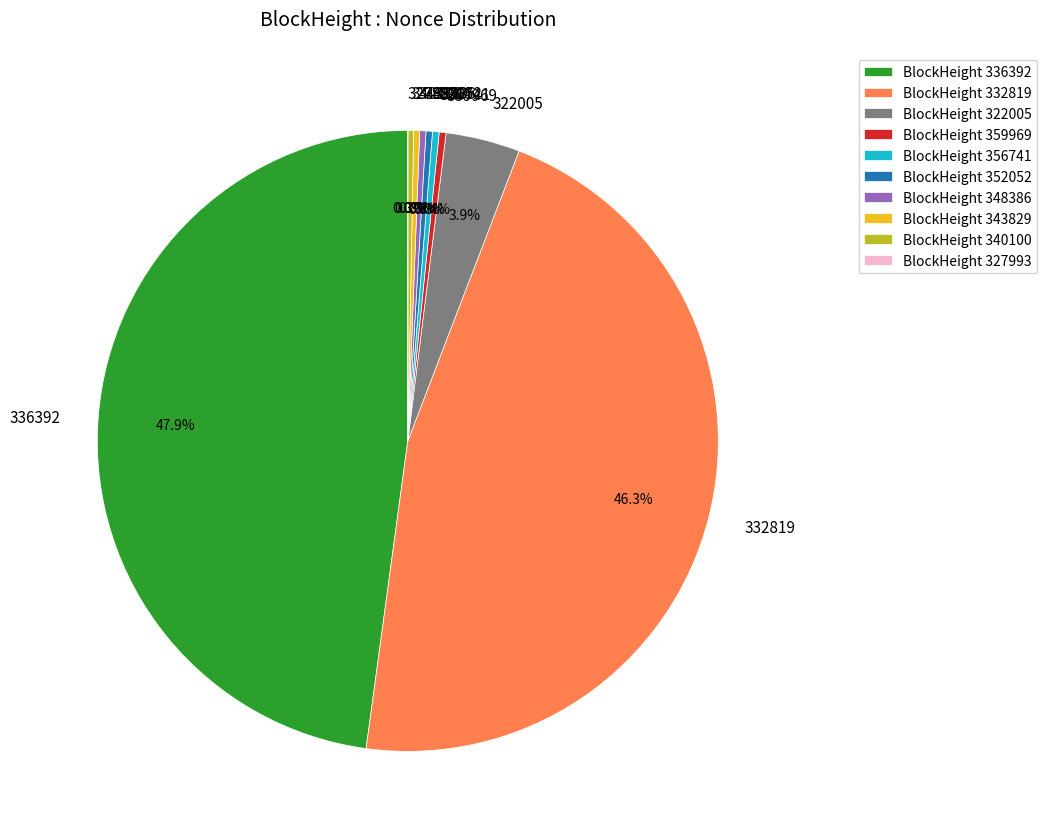

Does 356741 account for over 50% of the chart?

No